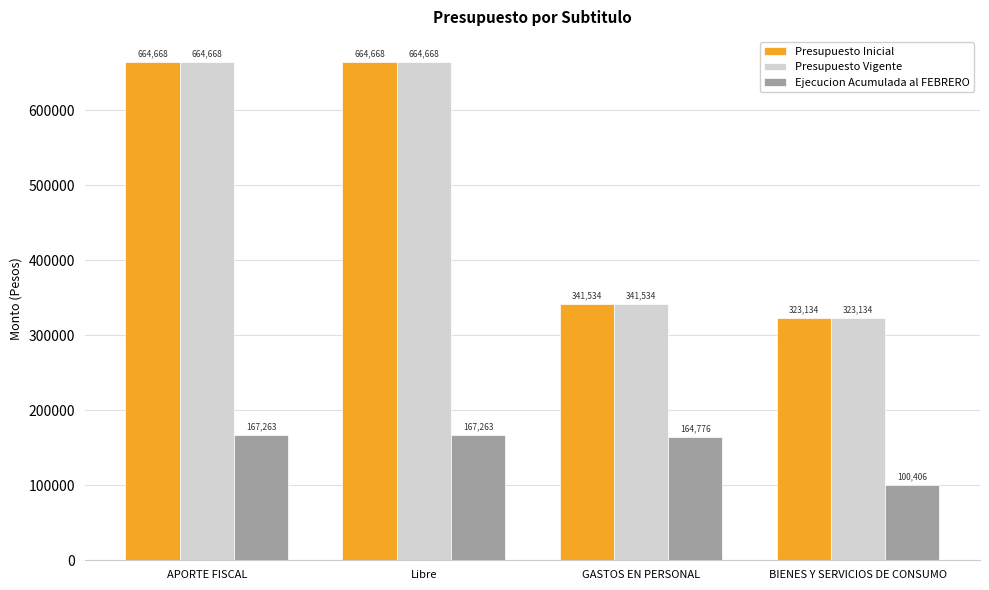

What is the average value of the Ejecucion Acumulada al FEBRERO series?

149927